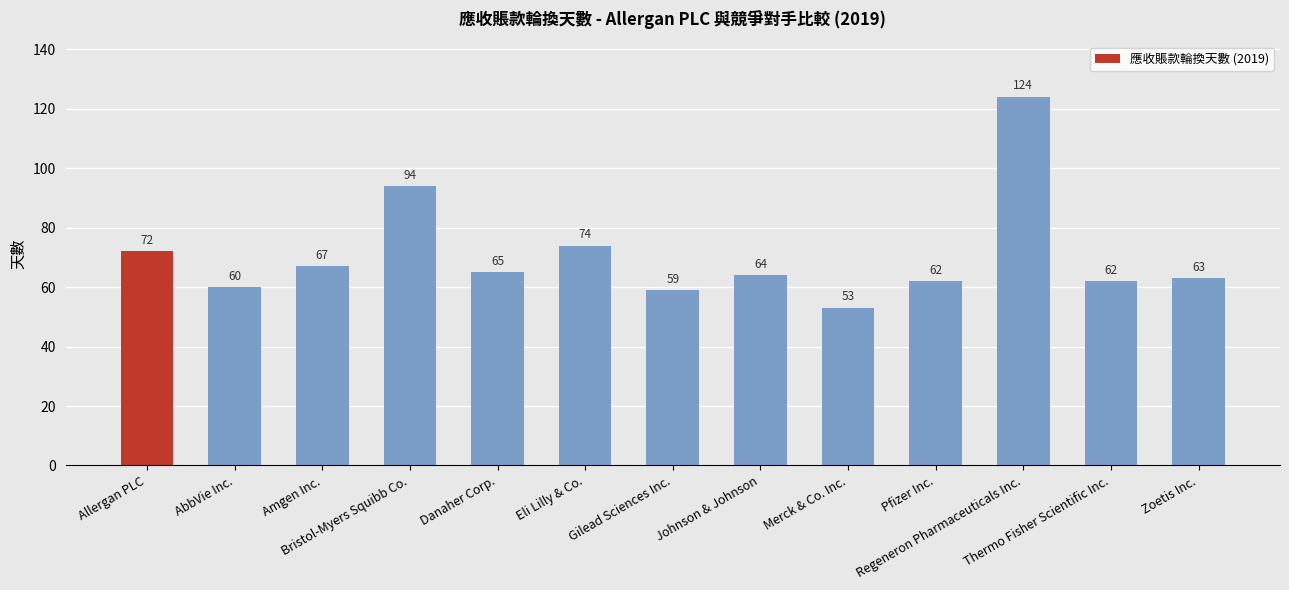

Reading left to right, list all the values displayed in this chart.

Allergan PLC=72	AbbVie Inc.=60	Amgen Inc.=67	Bristol-Myers Squibb Co.=94	Danaher Corp.=65	Eli Lilly & Co.=74	Gilead Sciences Inc.=59	Johnson & Johnson=64	Merck & Co. Inc.=53	Pfizer Inc.=62	Regeneron Pharmaceuticals Inc.=124	Thermo Fisher Scientific Inc.=62	Zoetis Inc.=63